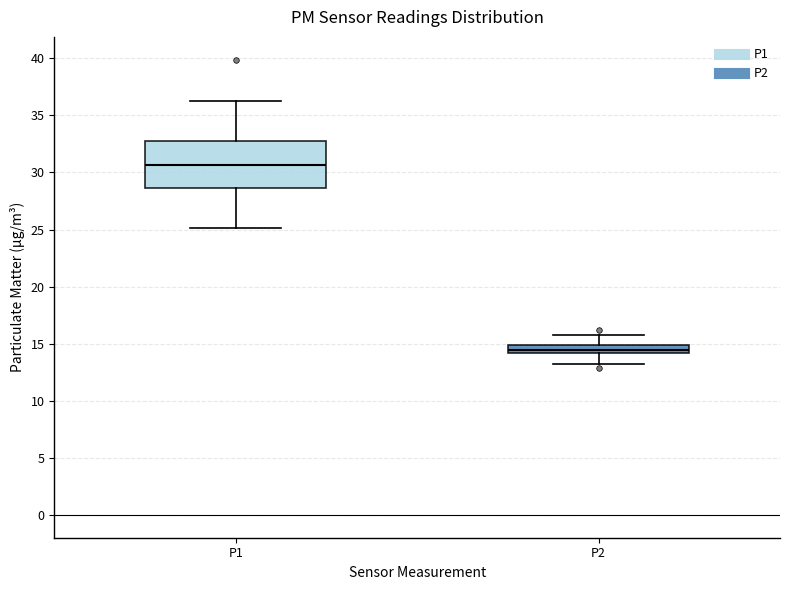

Which box has the lowest median line?

P2